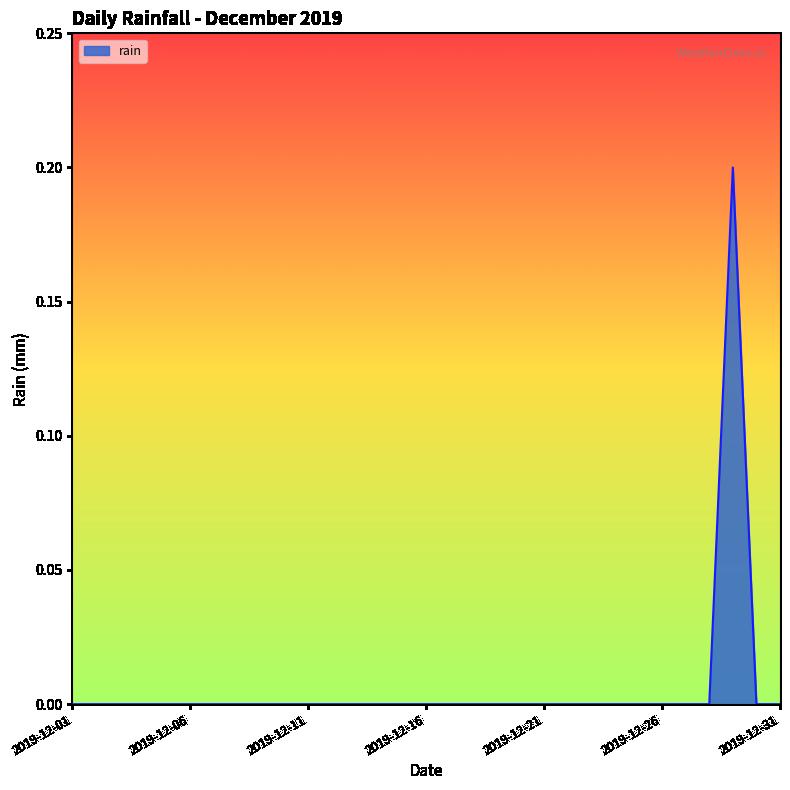

Where is the data nearest to the value 0?

2019-12-01